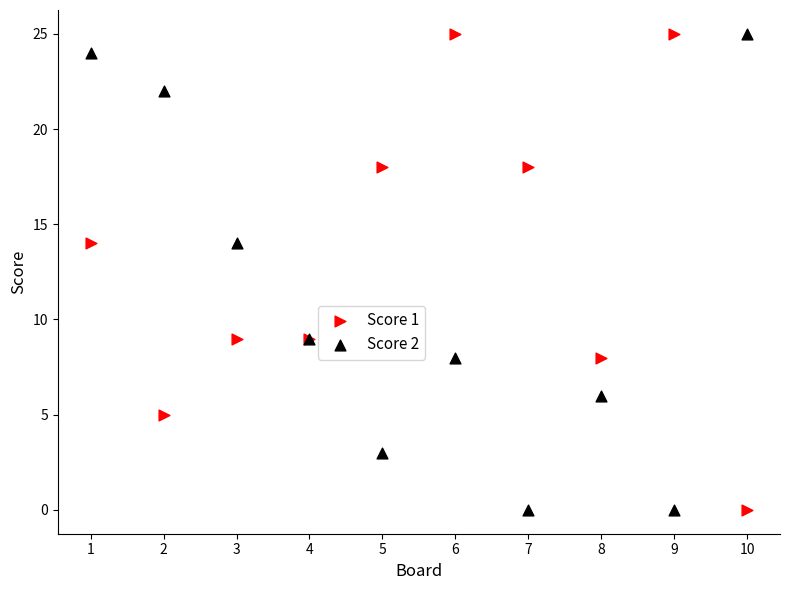

What is the X range (max minus min) for the scatter plot?

9